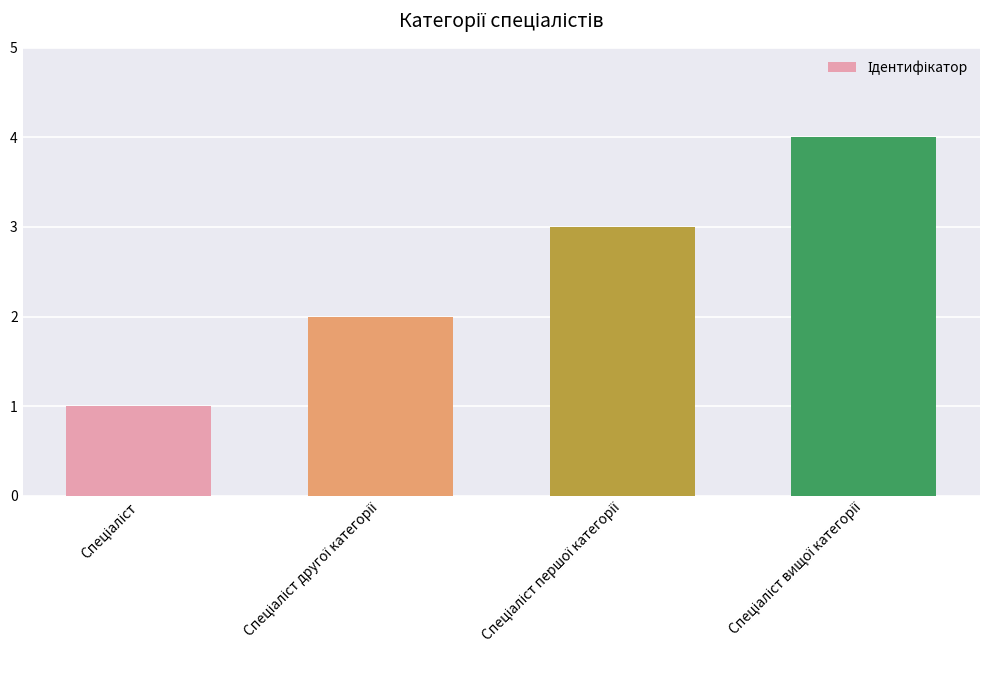

What is the smallest value displayed?

1